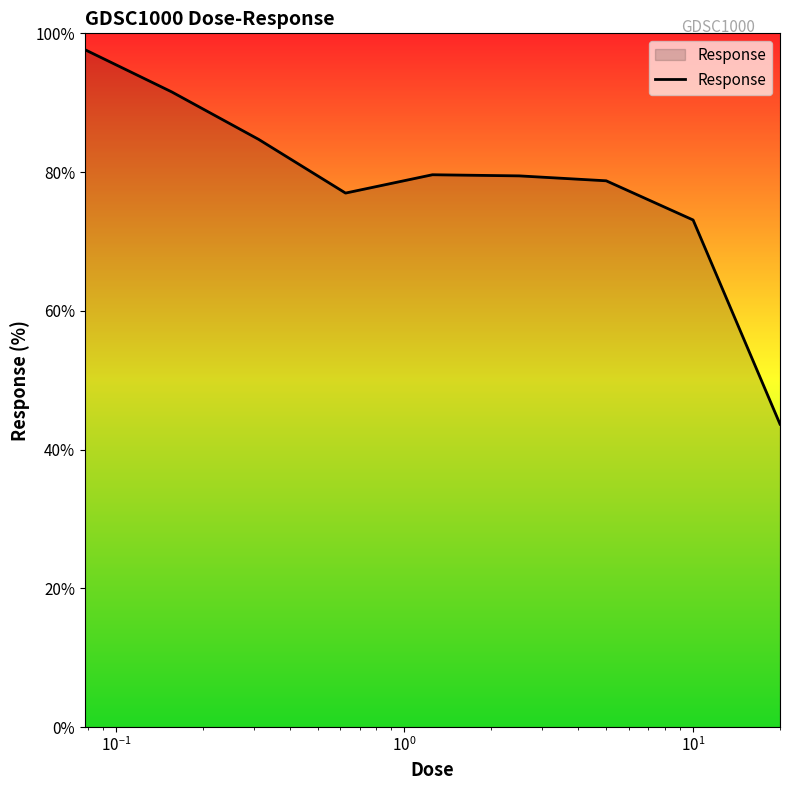

What is the sum of all values?

705.5